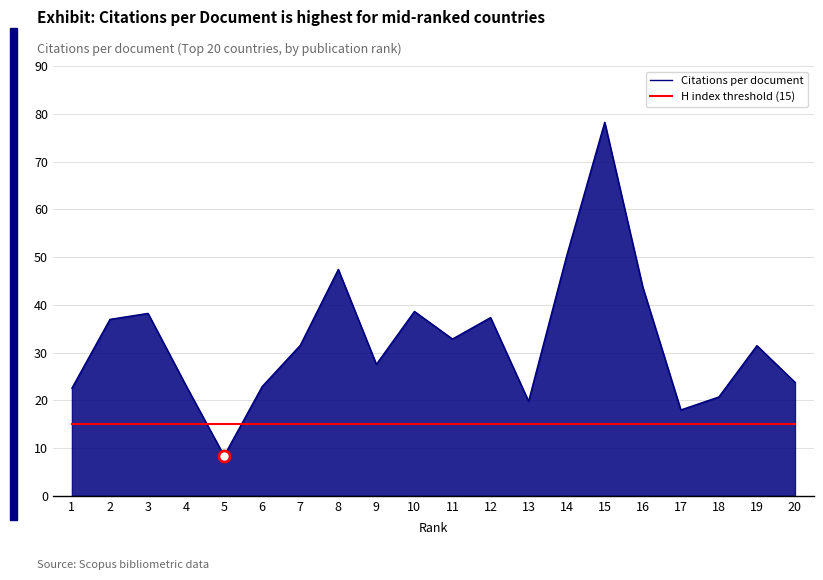

Is the value of Citations per document at 18 greater than the value of H index threshold (15) at 15?

Yes